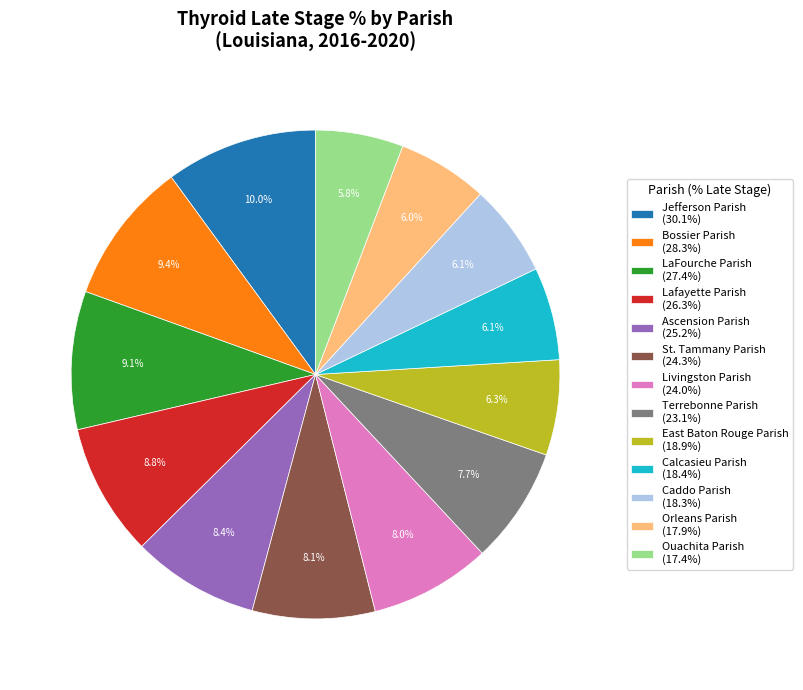

To the nearest percent, what percentage of the pie is Terrebonne Parish?

8%